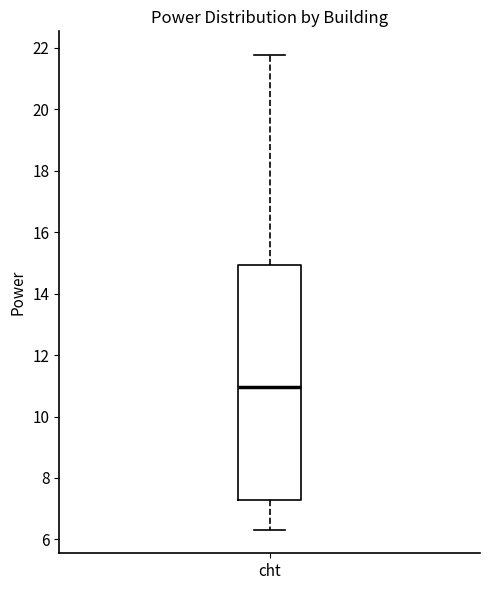

Transcribe this box plot: give where the median line is, the range the box spans, and where the two whiskers end, as read against the y-axis. The values are not printed on the chart, so give them approximately, as read against the axis.

median 11.0, box 7.2 to 15.0, whiskers 6.4 to 21.8